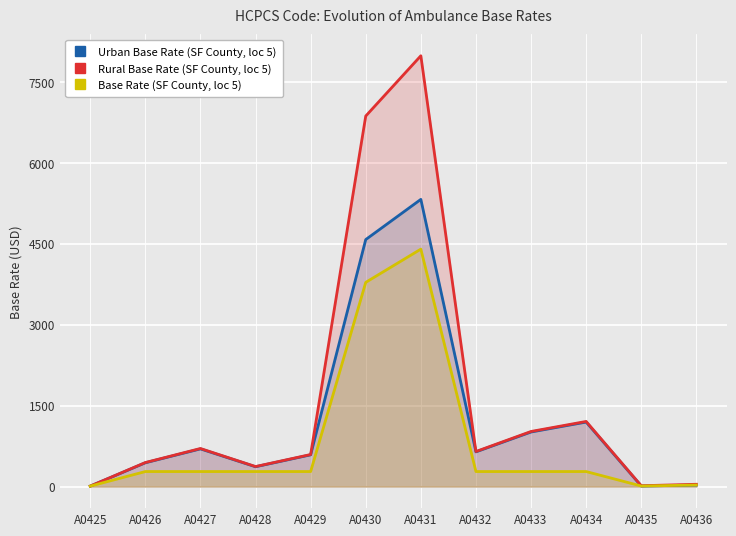

What are all the series names shown in the legend?

Urban Base Rate (SF County, loc 5), Rural Base Rate (SF County, loc 5), Base Rate (SF County, loc 5)